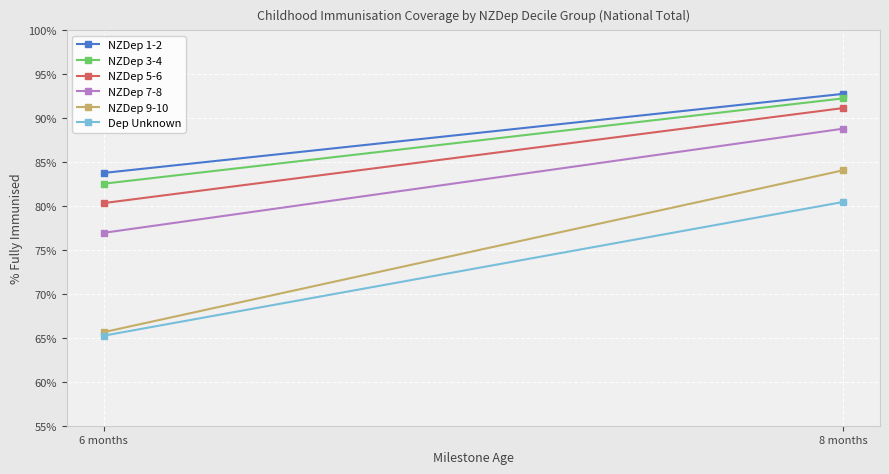

How many lines are shown in the chart?

6